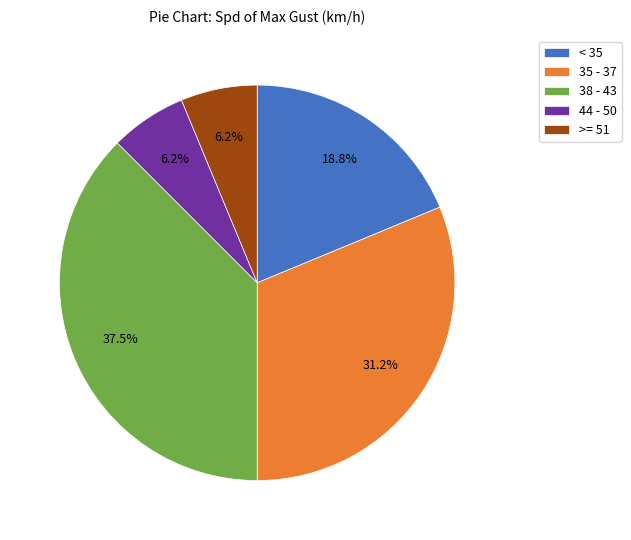

Which slice is the largest?

38 - 43